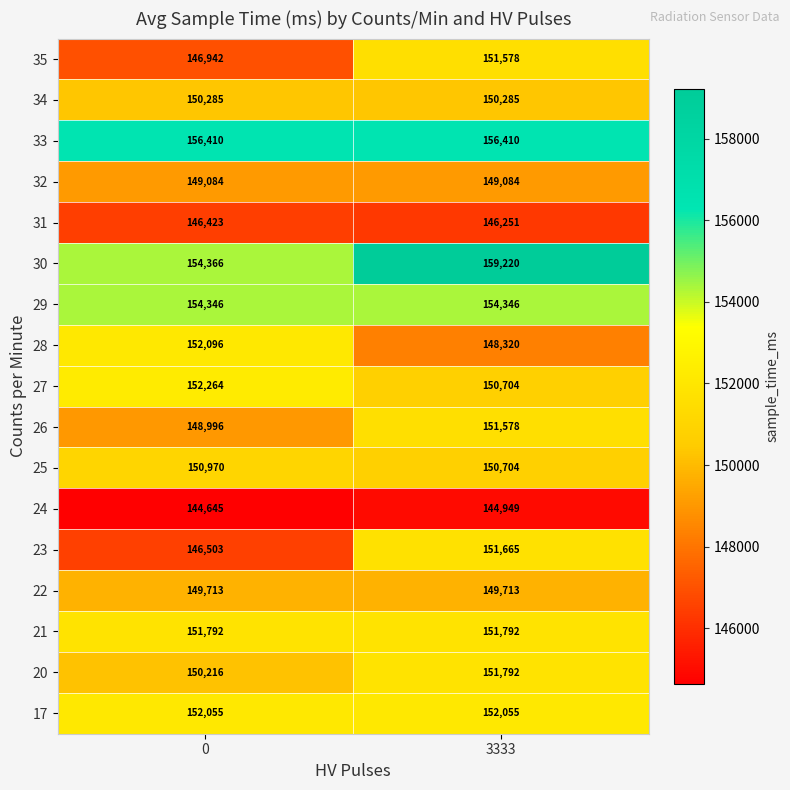

The 32 series shows 194436 at 3333. True or false?

False